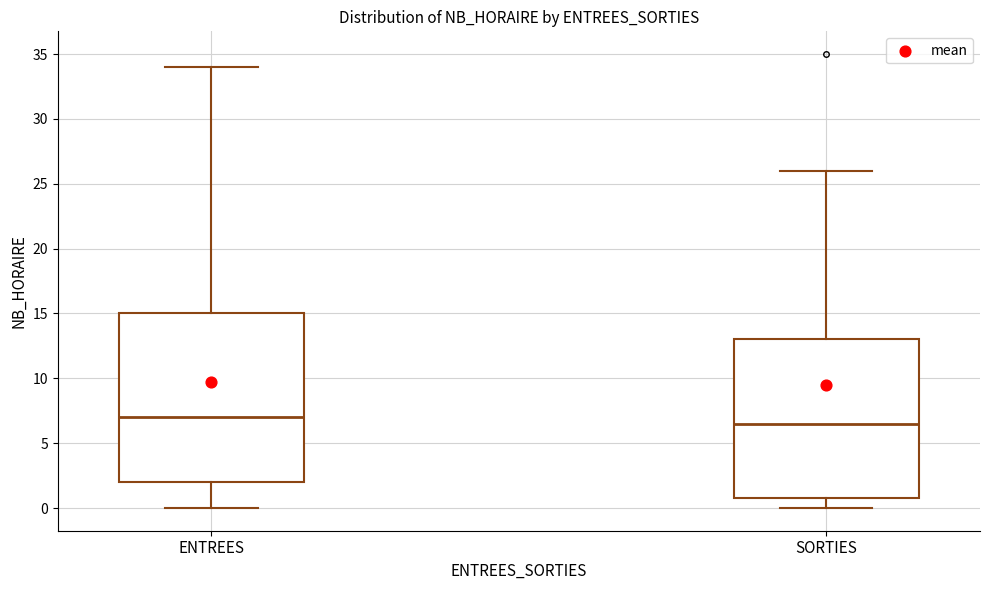

Reading left to right, transcribe this box plot: for each box, give where its median line is, the range the box spans, and where its two whiskers end, as read against the y-axis. The values are not printed on the chart, so give them approximately, as read against the axis.

ENTREES: median 7.0, box 2.0 to 15.0, whiskers 0.0 to 34.0
SORTIES: median 6.5, box 1.0 to 13.0, whiskers 0.0 to 26.0